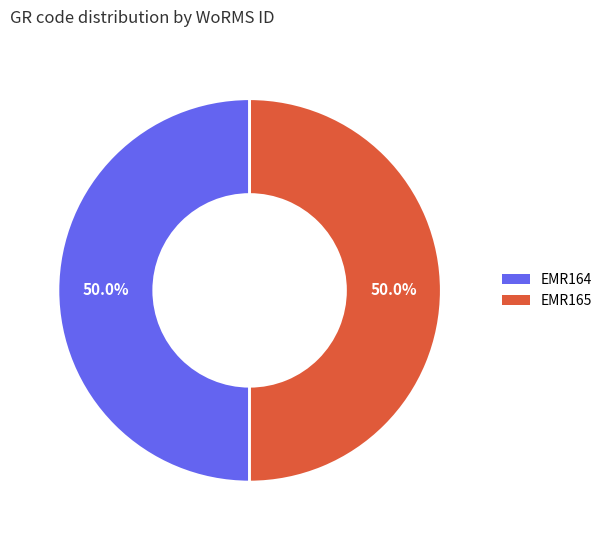

What percentage is NOT represented by EMR165?

50.0%